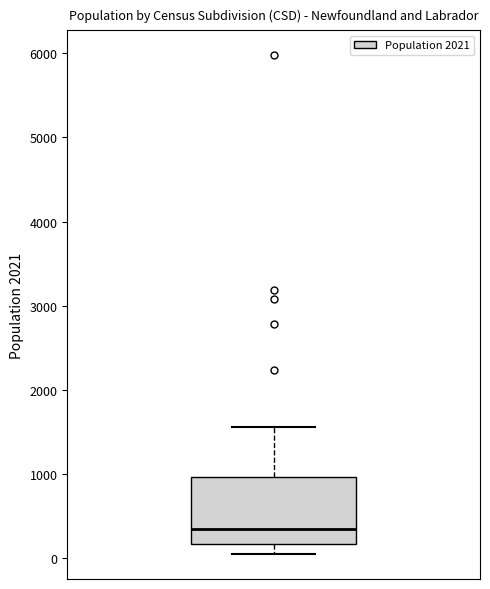

Where does the lower whisker of the box end on the y-axis? The values are not printed on the chart, so give them approximately, as read against the axis.

100